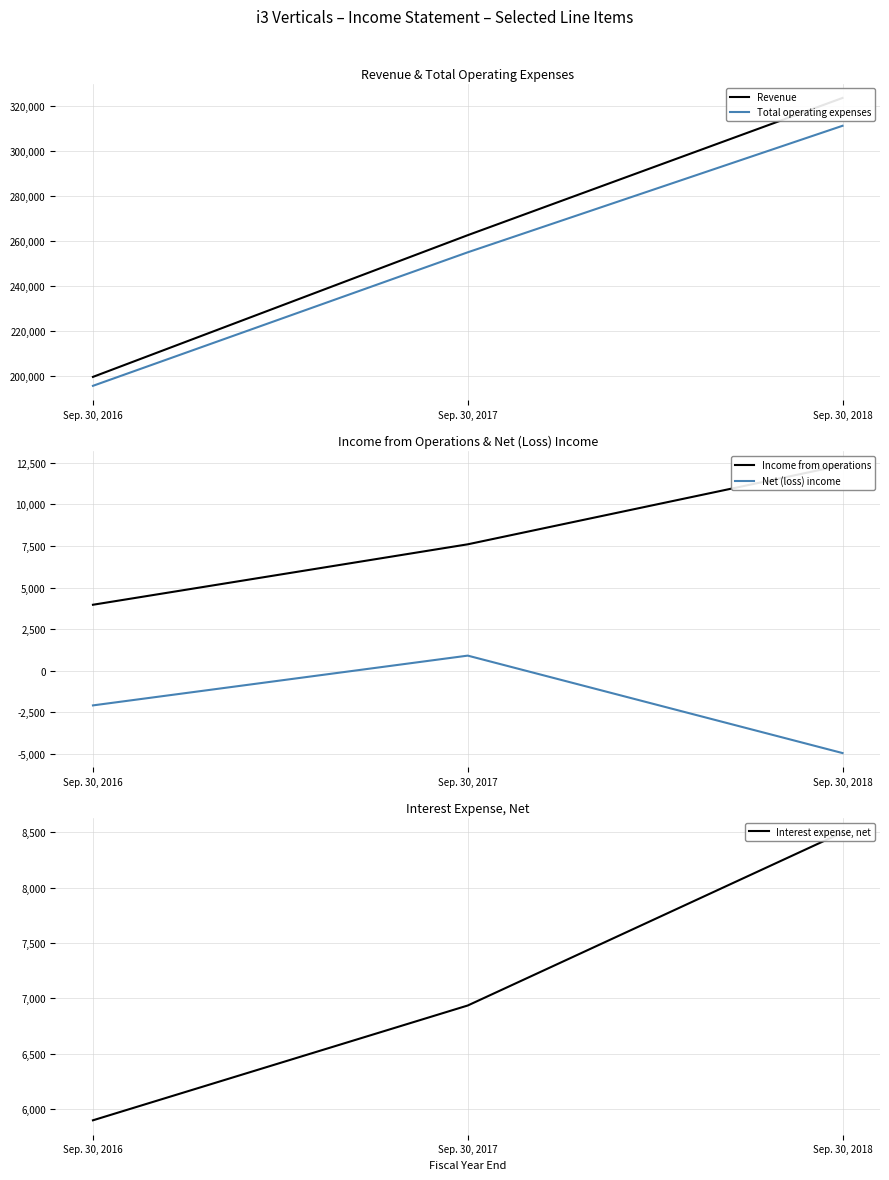

List the series in order of their peak value, highest first.

Revenue, Total operating expenses, Income from operations, Interest expense, net, Net (loss) income